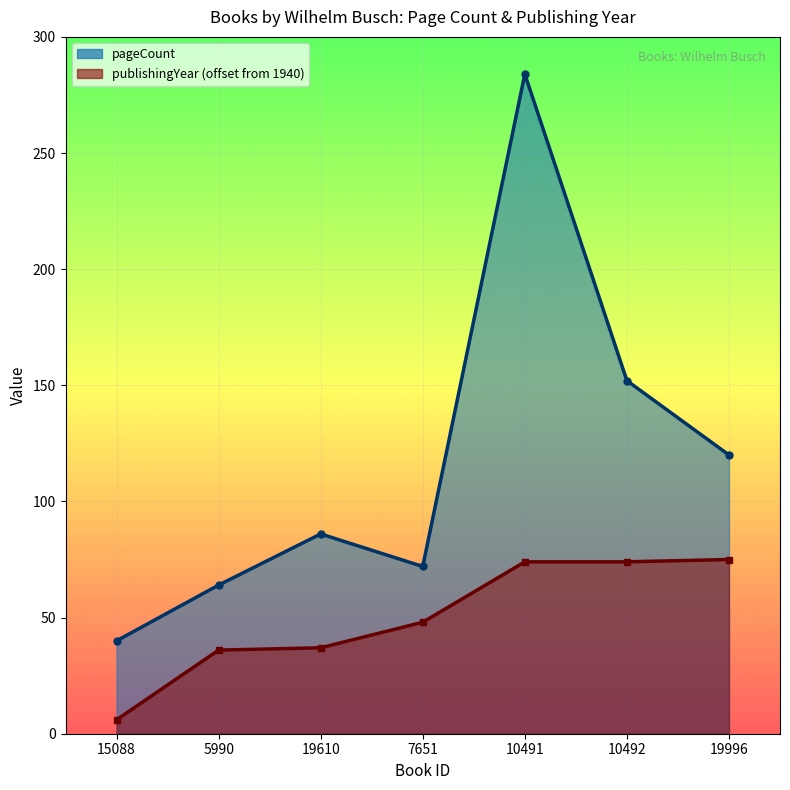

At which label does publishingYear first exceed 48?

10491